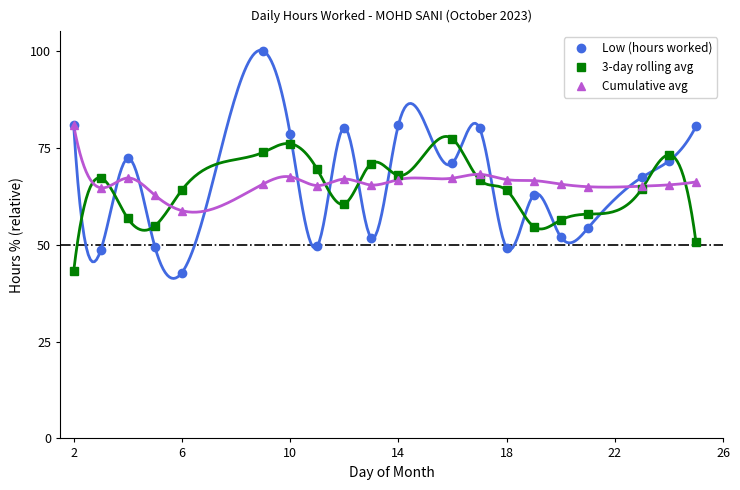

What is the difference between the maximum and minimum values in the Low (hours worked) series?

57.2